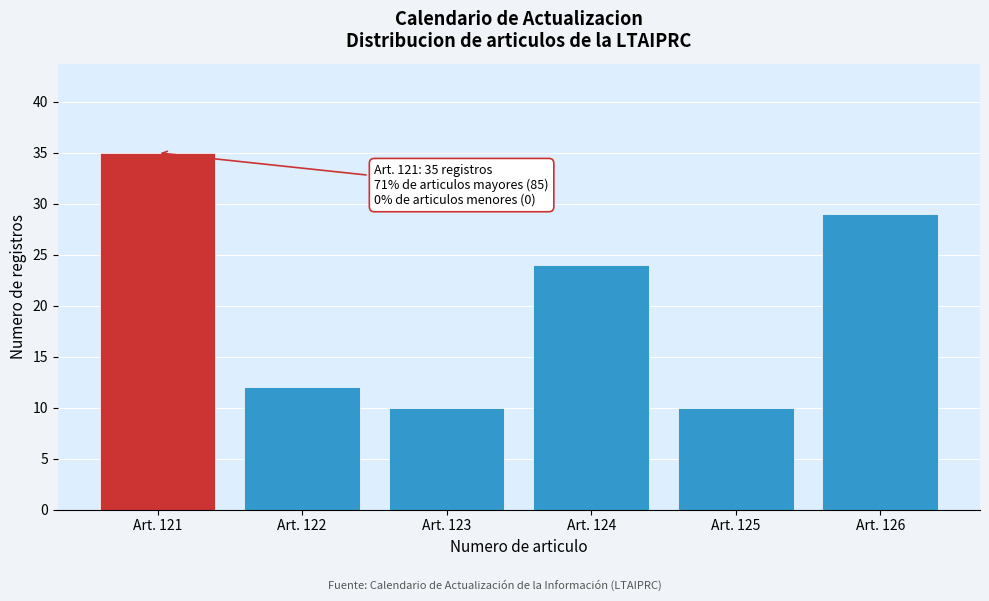

Reading right to left, list all the values displayed in this chart.

Art. 126=29	Art. 125=10	Art. 124=24	Art. 123=10	Art. 122=12	Art. 121=35